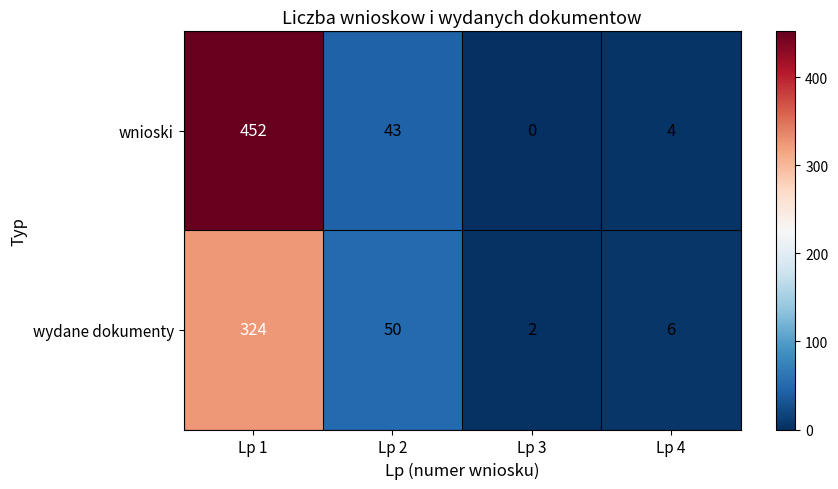

What is the greatest value displayed?

452